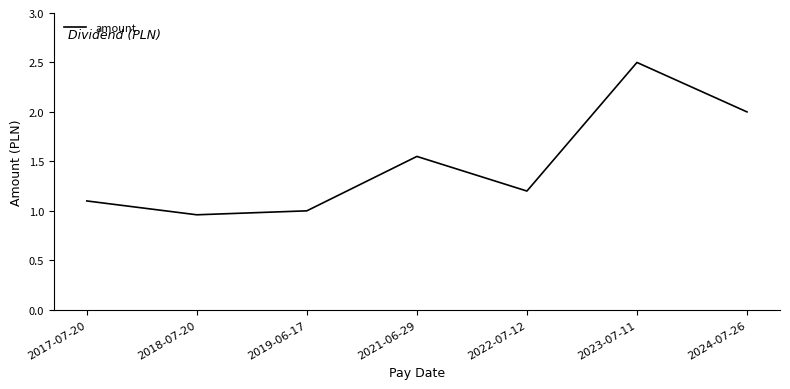

What is the difference between the maximum and minimum values?

1.5